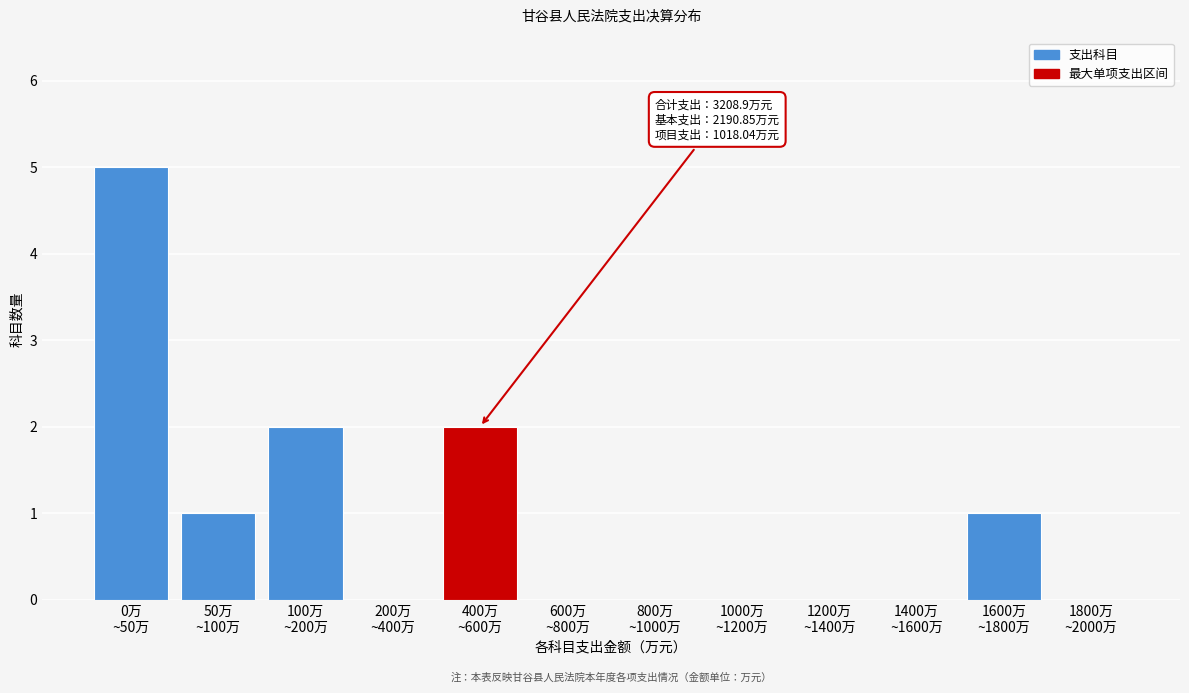

What is the sum of all values?

11